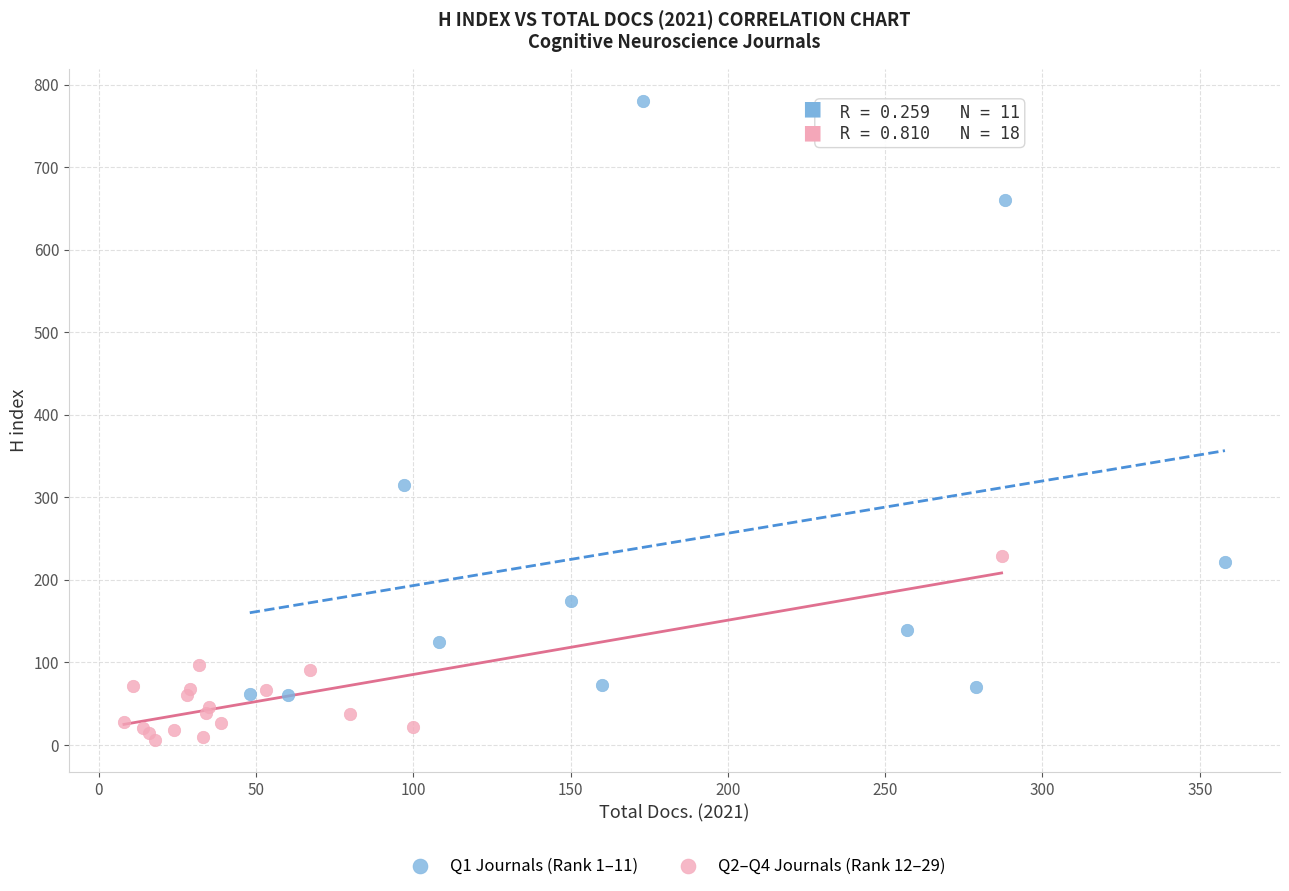

Which series reaches the minimum Y coordinate?

Q2–Q4 Journals (Rank 12–29)